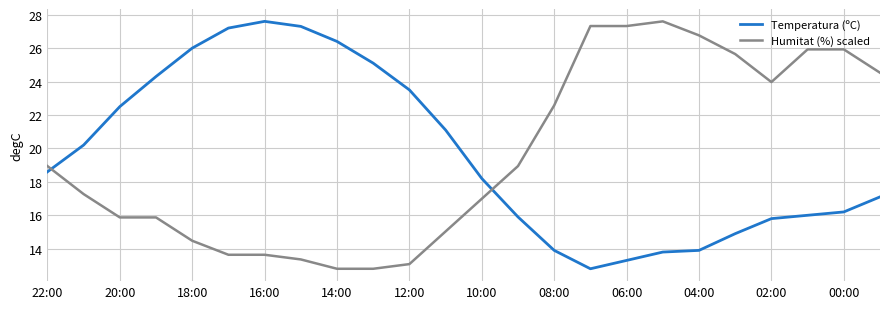

How many times do Temperatura (ºC) and Humitat (%) scaled cross each other?

2